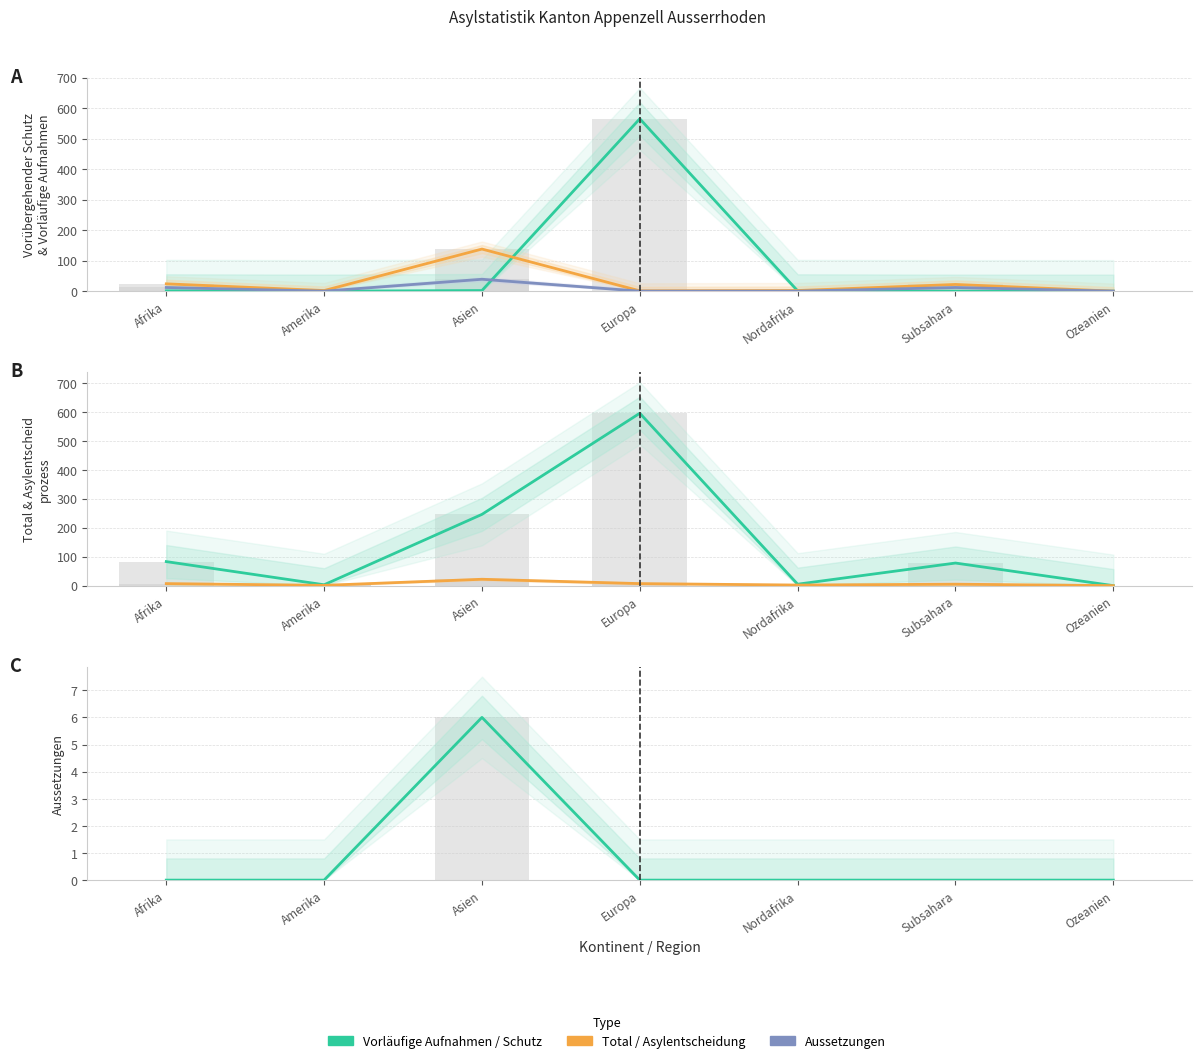

True or false: Vorläufige Aufnahmen >7 Jahre has a value of 4 at Afrika.

False